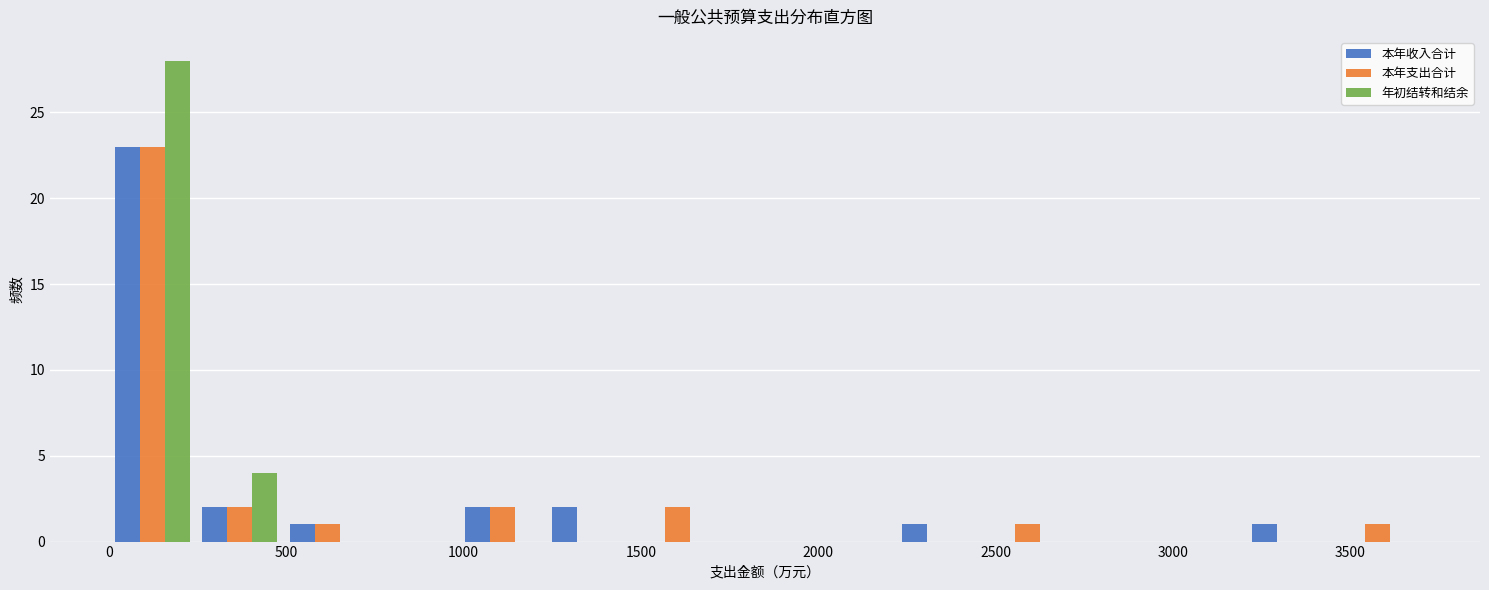

Reading left to right, transcribe this chart: for each range on the x-axis, give the height of each series' bar. Neither the bar edges nor the heights are printed on the chart, so give them approximately, as read against the axes.

0 to 250: 本年收入合计=23	本年支出合计=23	年初结转和结余=28
250 to 500: 本年收入合计=2	本年支出合计=2	年初结转和结余=4
500 to 750: 本年收入合计=1	本年支出合计=1	年初结转和结余=0
750 to 1000: 本年收入合计=0	本年支出合计=0	年初结转和结余=0
1000 to 1250: 本年收入合计=2	本年支出合计=2	年初结转和结余=0
1250 to 1500: 本年收入合计=2	本年支出合计=0	年初结转和结余=0
1500 to 1750: 本年收入合计=0	本年支出合计=2	年初结转和结余=0
1750 to 1950: 本年收入合计=0	本年支出合计=0	年初结转和结余=0
1950 to 2200: 本年收入合计=0	本年支出合计=0	年初结转和结余=0
2200 to 2450: 本年收入合计=1	本年支出合计=0	年初结转和结余=0
2450 to 2700: 本年收入合计=0	本年支出合计=1	年初结转和结余=0
2700 to 2950: 本年收入合计=0	本年支出合计=0	年初结转和结余=0
2950 to 3200: 本年收入合计=0	本年支出合计=0	年初结转和结余=0
3200 to 3450: 本年收入合计=1	本年支出合计=0	年初结转和结余=0
3450 to 3700: 本年收入合计=0	本年支出合计=1	年初结转和结余=0